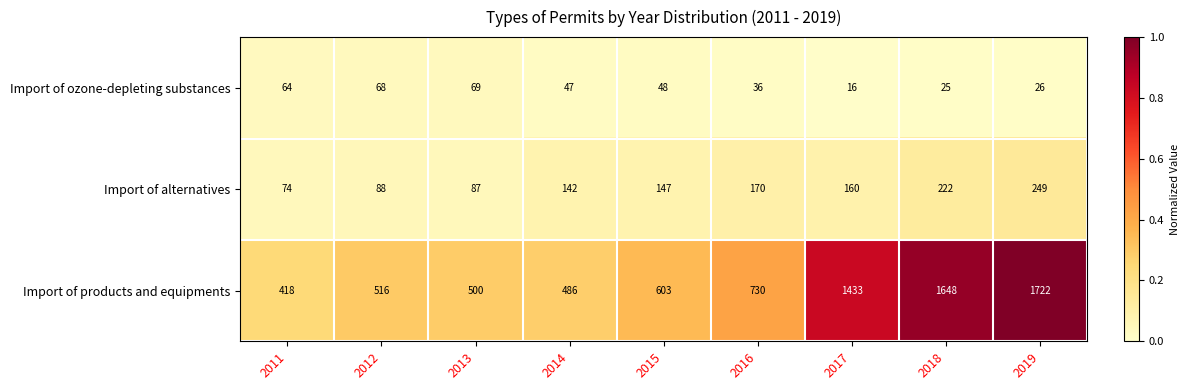

What is the spread (max minus min) of values at 2011?

354